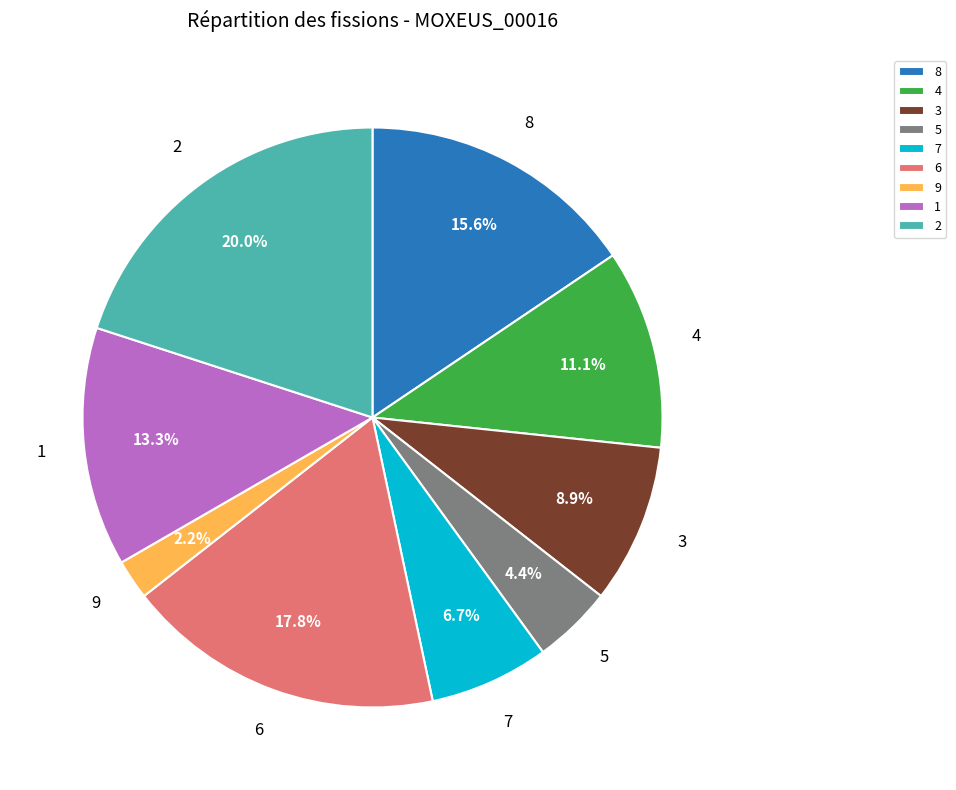

How many segments does this pie chart have?

9